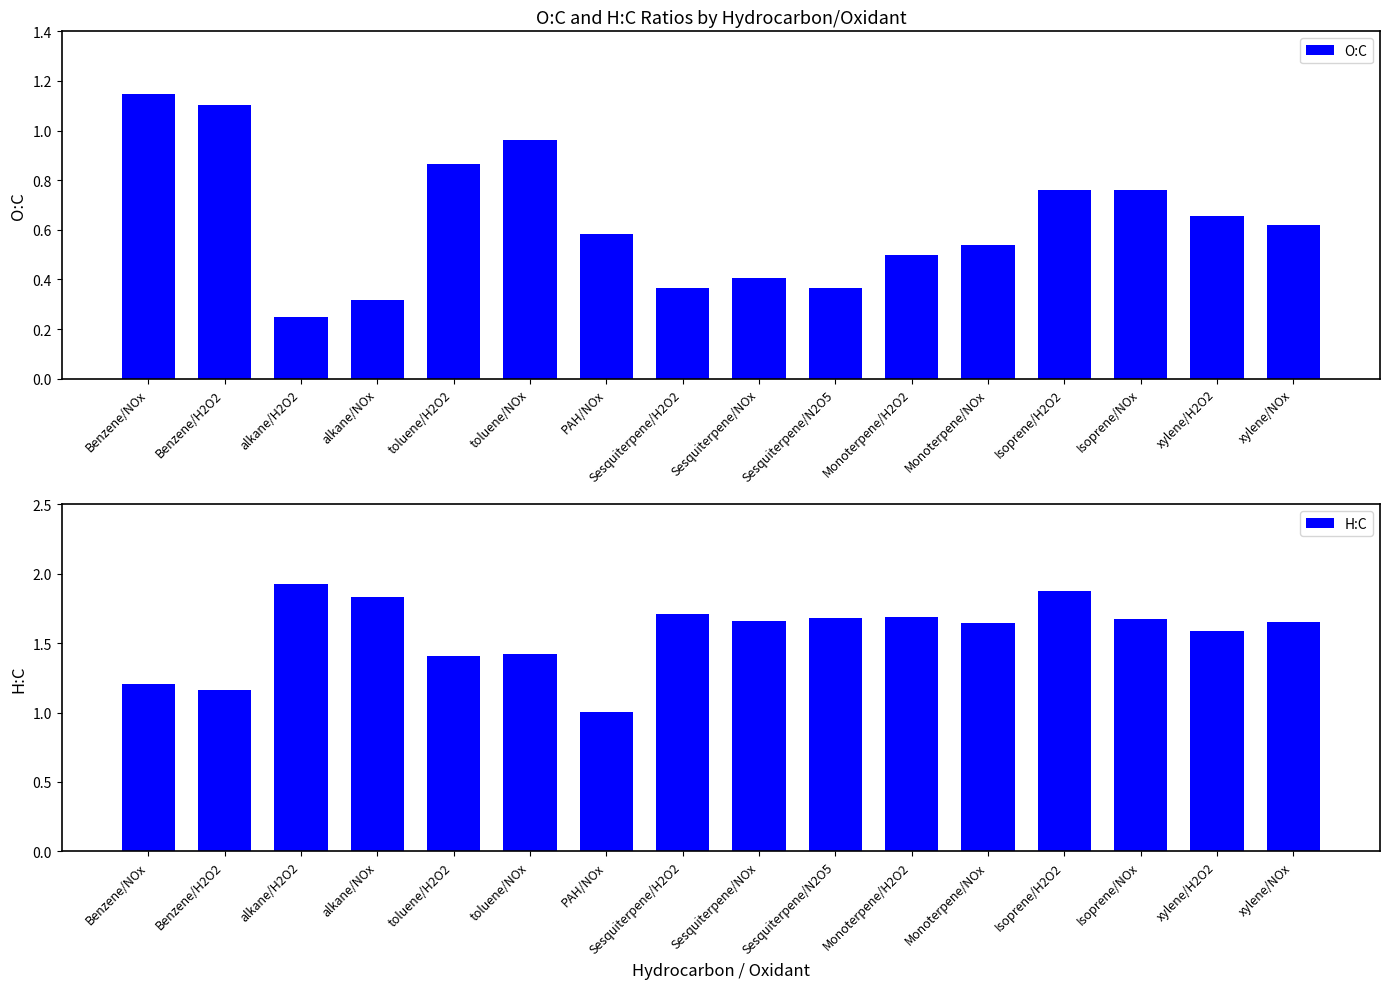

What is the sum of the H:C values at Monoterpene/H2O2 and Monoterpene/NOx?

3.3